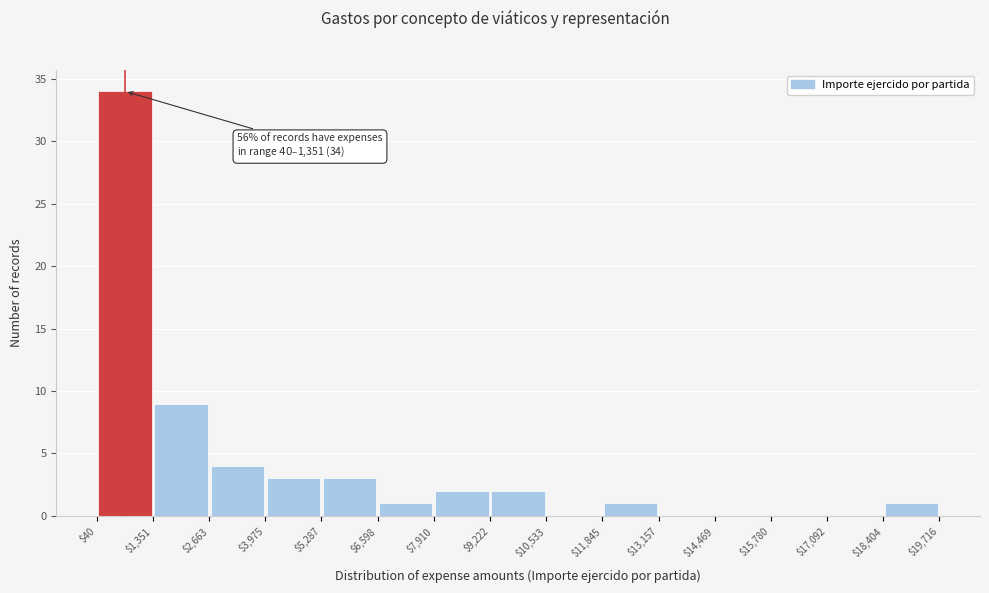

Over which range of the x-axis is the bar tallest?

$40 to $1,351